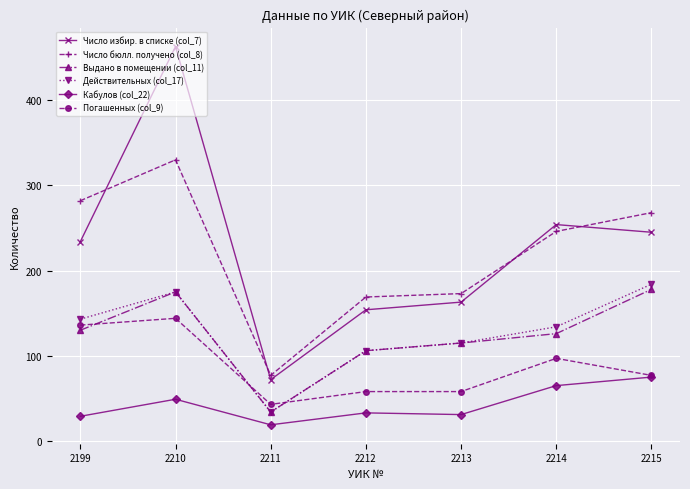

At which category does Кабулов (col_22) reach its first local valley?

2211